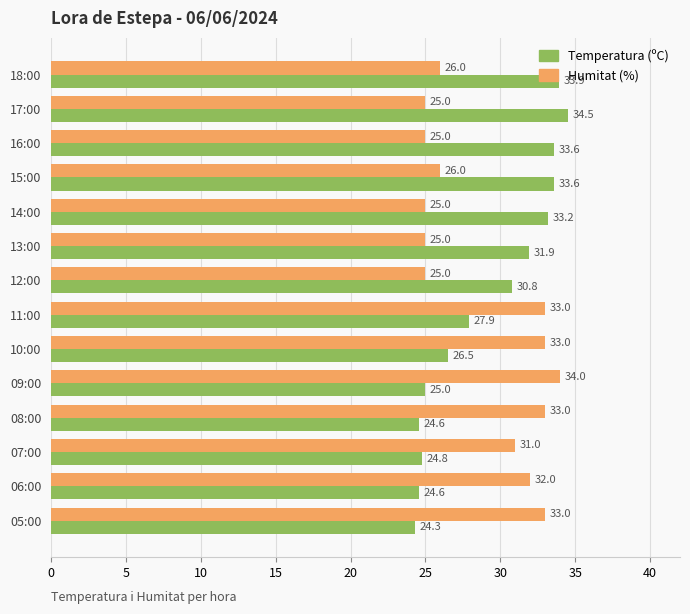

The value of Humitat (%) at 05:00 is 33.0. True or false?

True